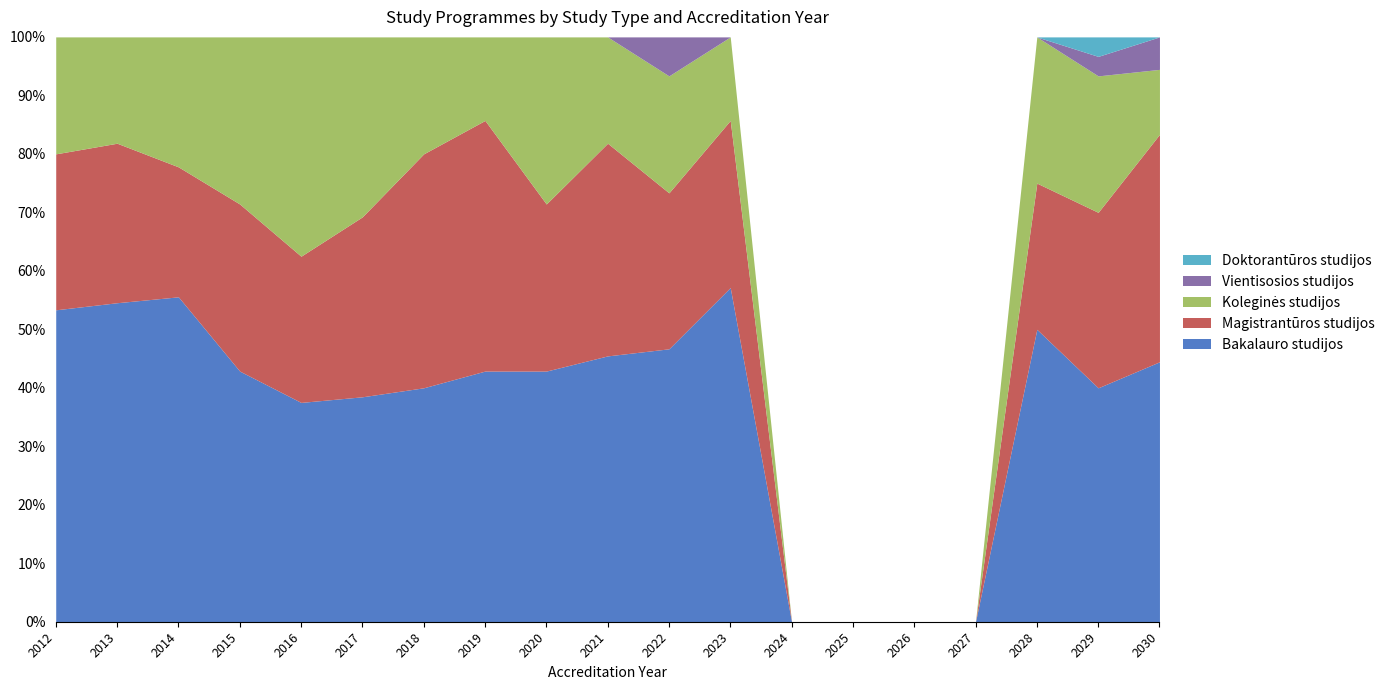

What is the difference between the second highest and second lowest values in the Bakalauro studijos series?

55.6